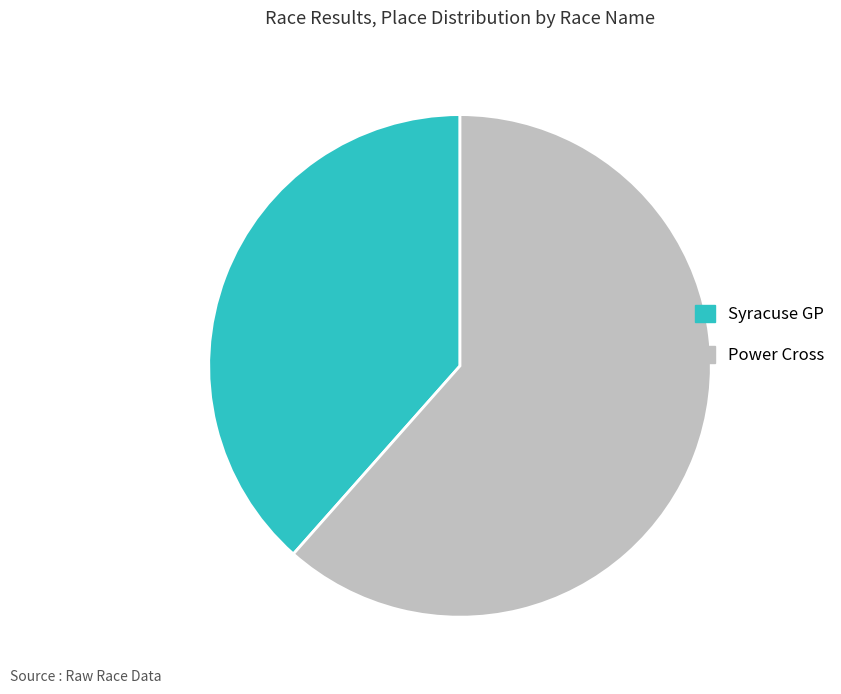

The Syracuse GP slice represents 44% of the pie. True or false?

False